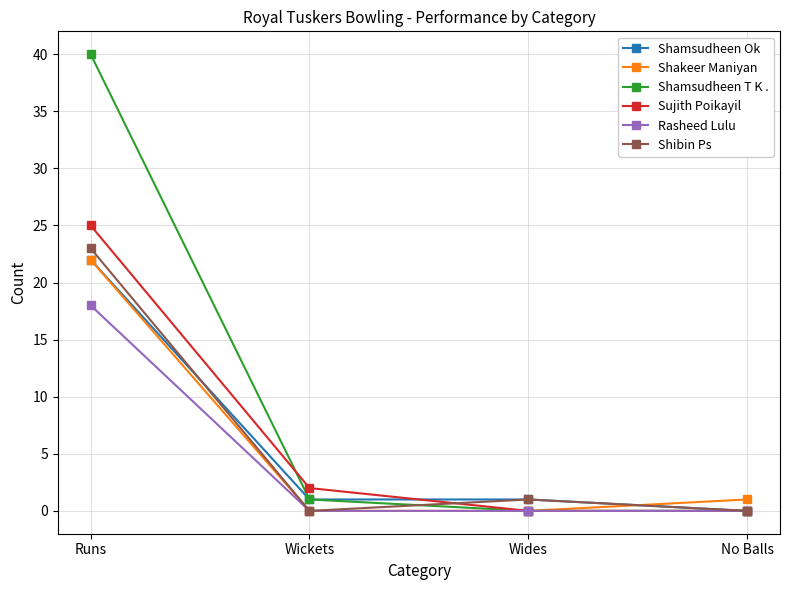

What is the difference between the Sujith Poikayil values at Wickets and No Balls?

2